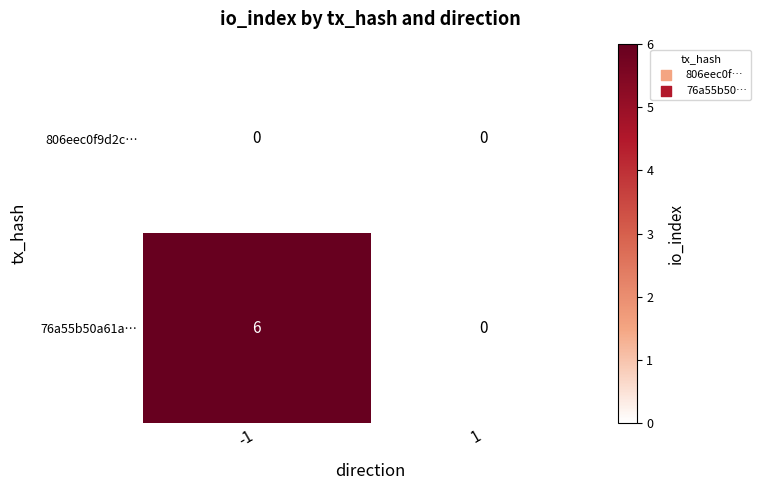

Rank the series by their maximum value, from lowest to highest.

806eec0f9d2c…, 76a55b50a61a…